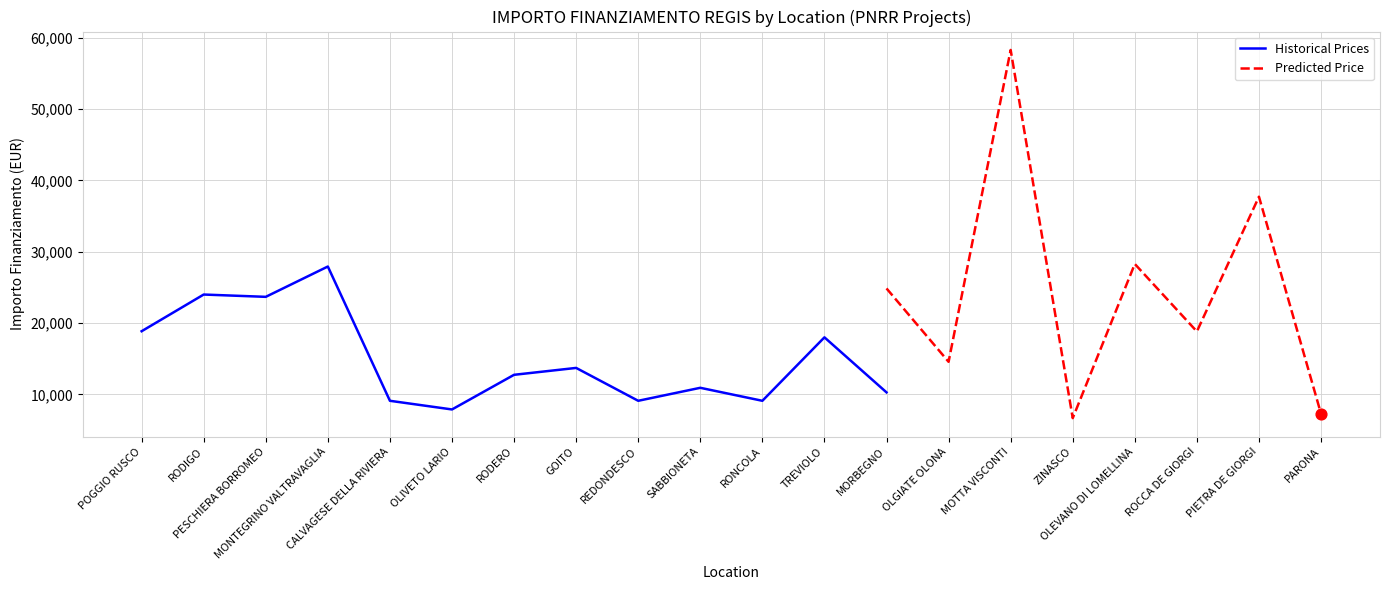

Which series has the largest total across all categories?

Predicted